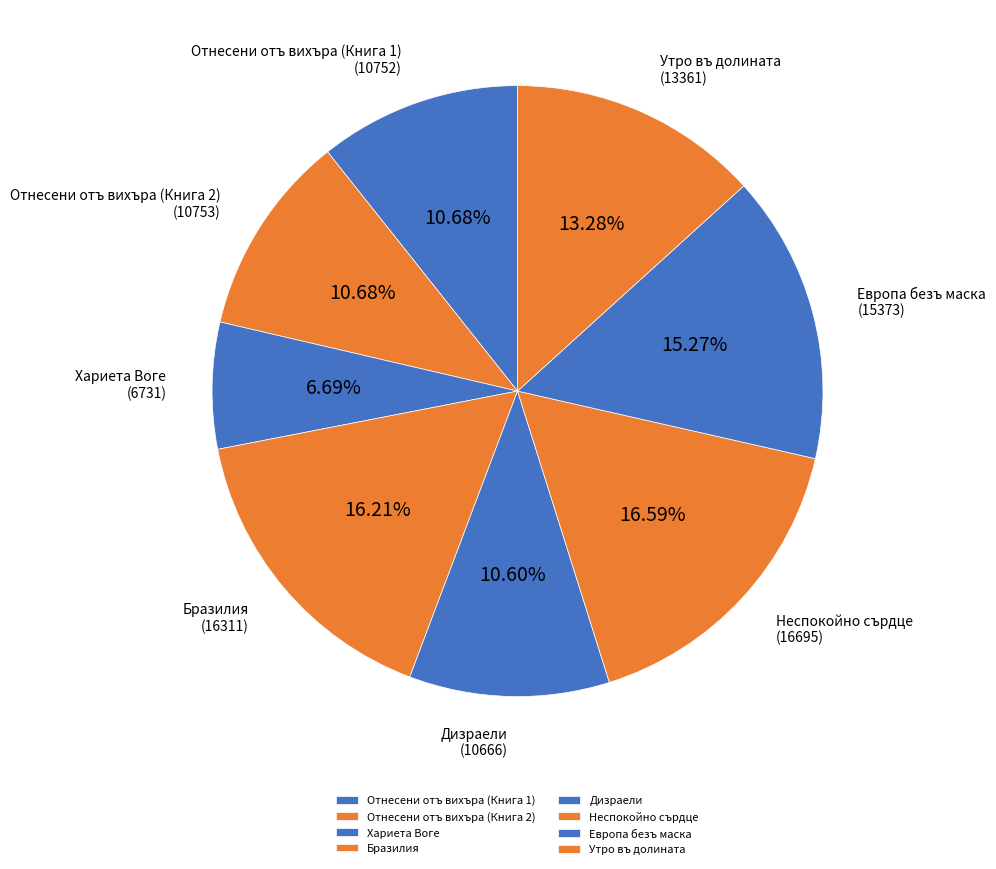

To the nearest percent, what percentage of the pie is Дизраели?

11%